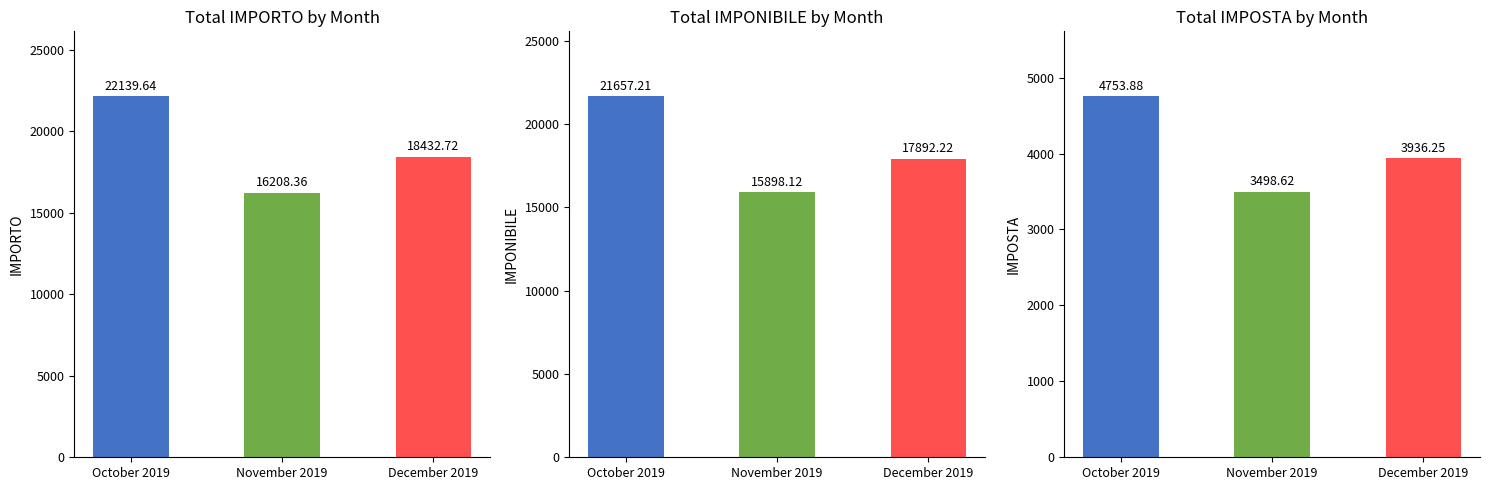

List the labels in order of IMPORTO value, smallest first.

November 2019, December 2019, October 2019